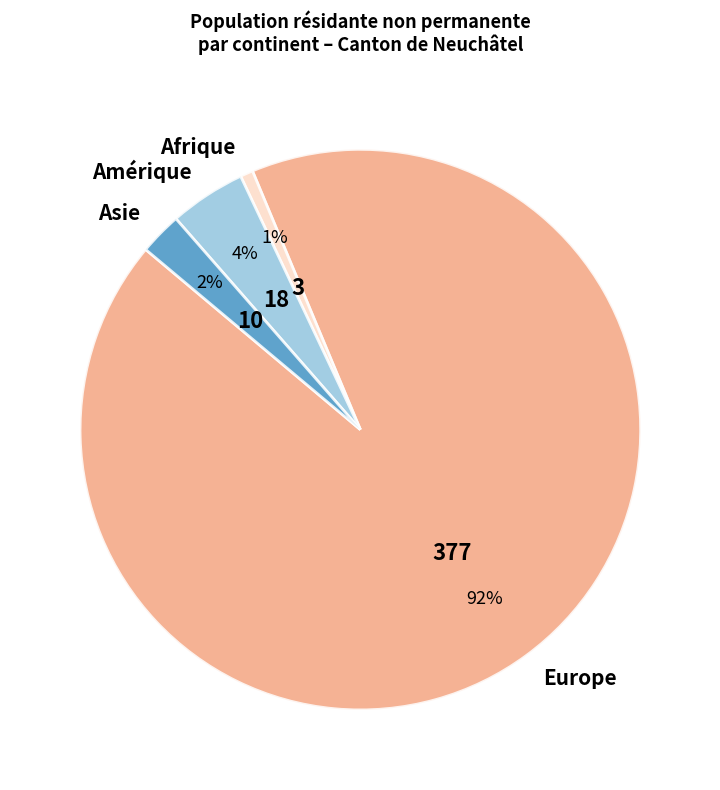

What is the majority slice?

Europe